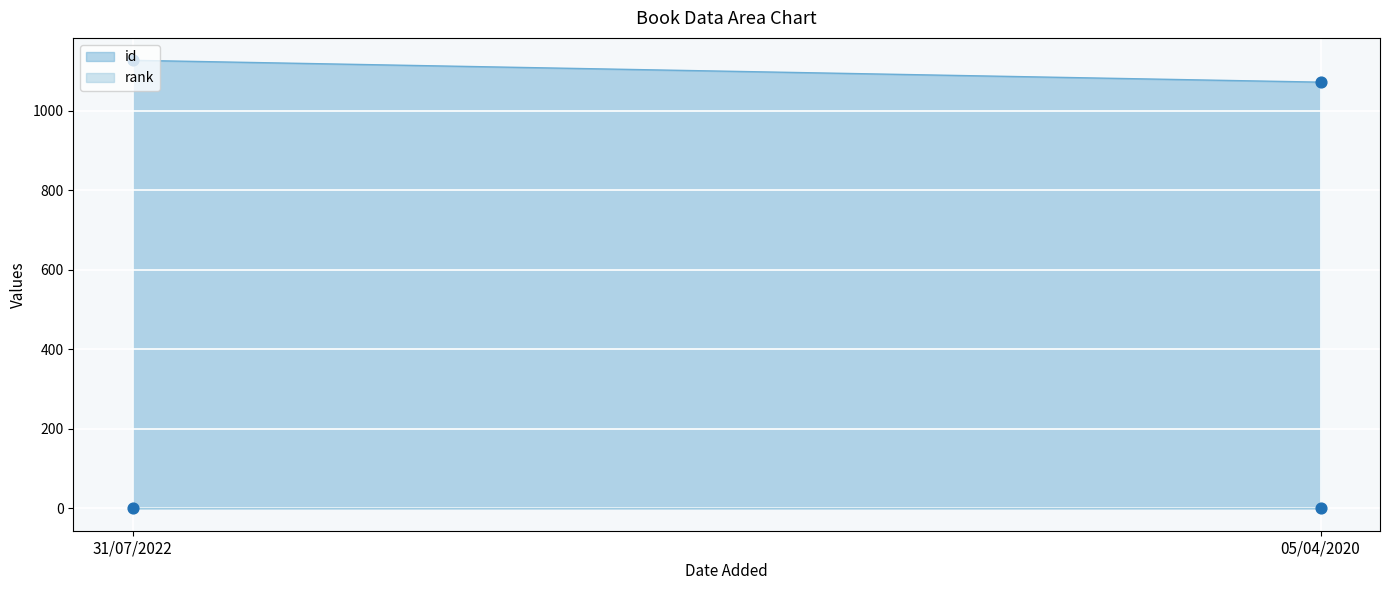

Which series has the largest total across all categories?

id